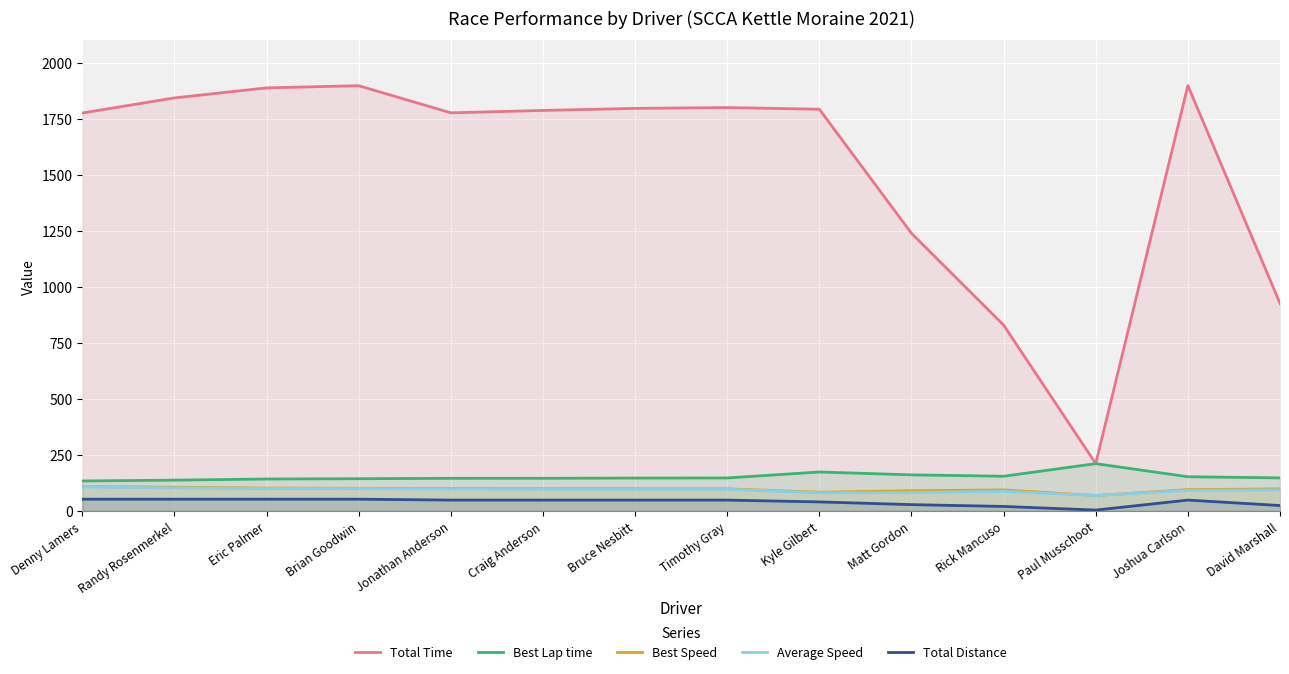

What is the value of the Best Lap time point at the 4th from the left?

144.0